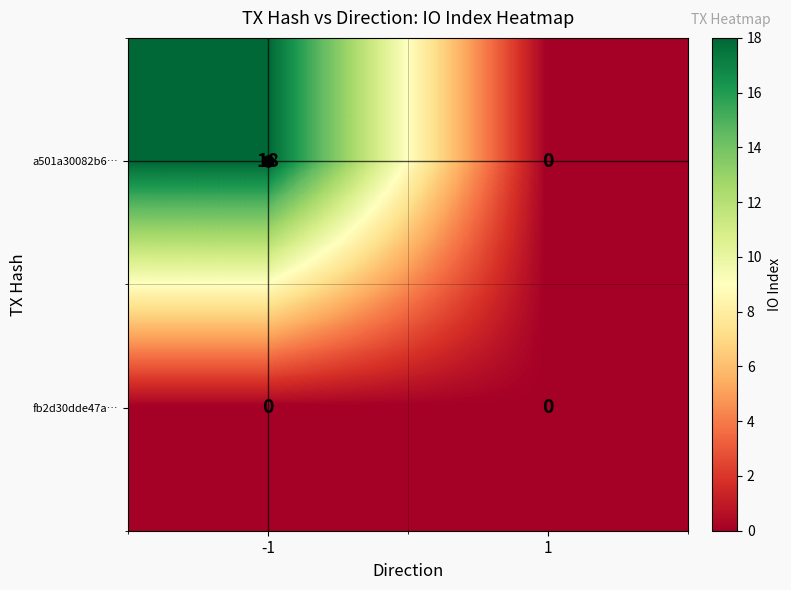

What is the maximum value shown in the chart?

18